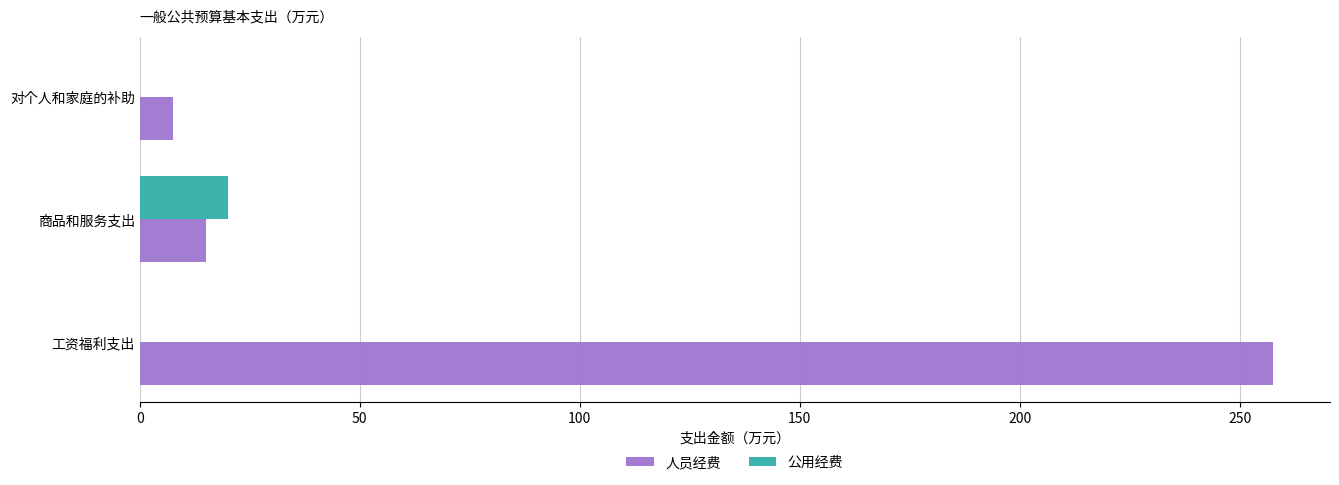

What is the highest value of the 公用经费 series?

20.0